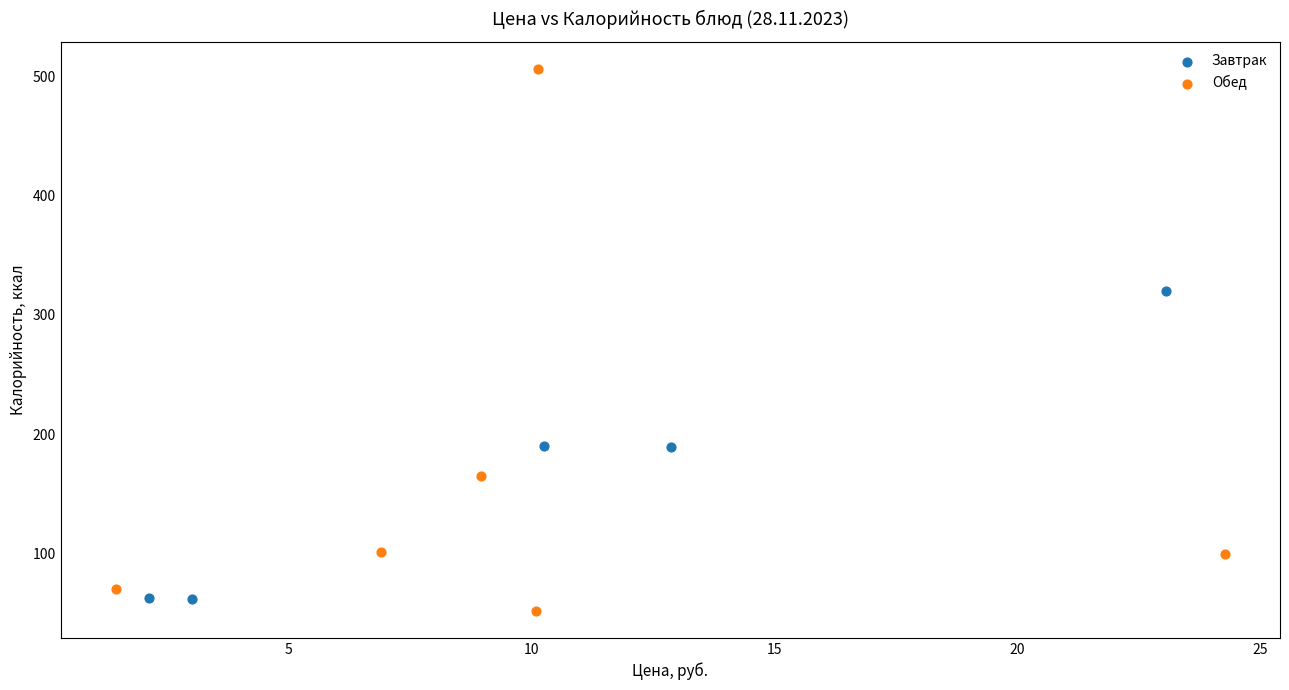

Which series has the largest Y range (max minus min)?

Обед